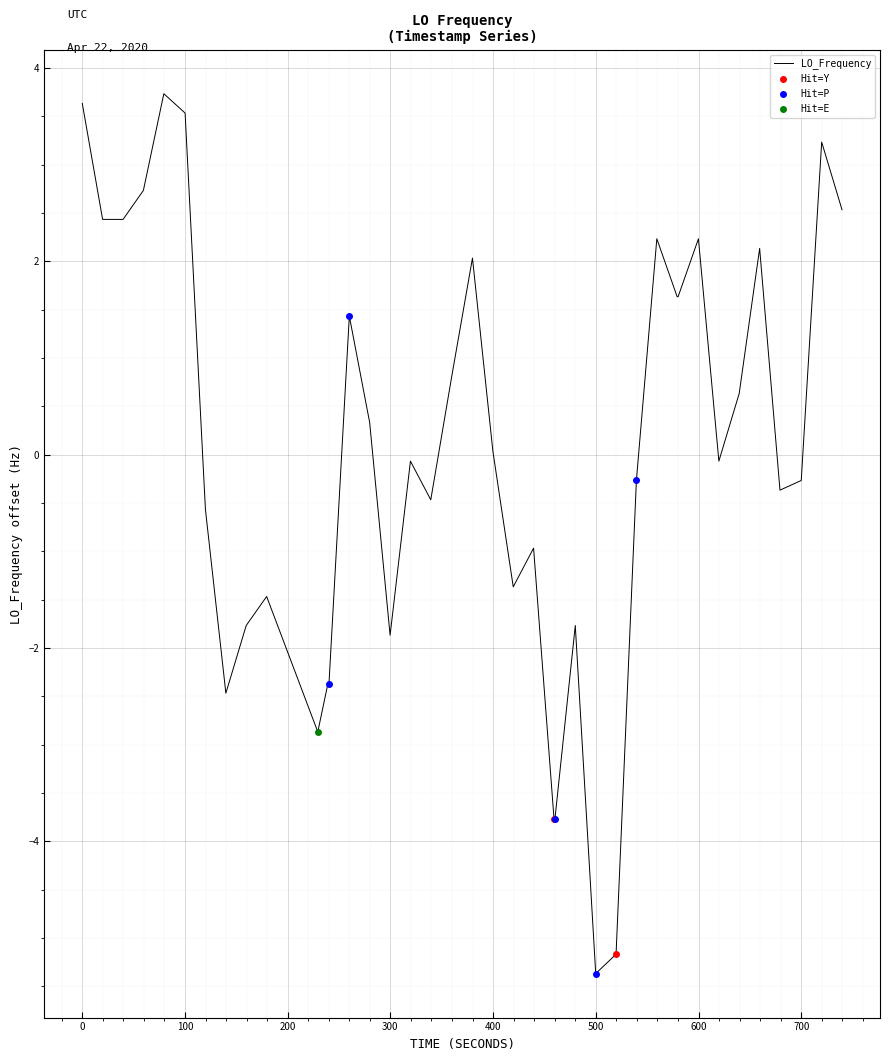

How many values are below zero?

21